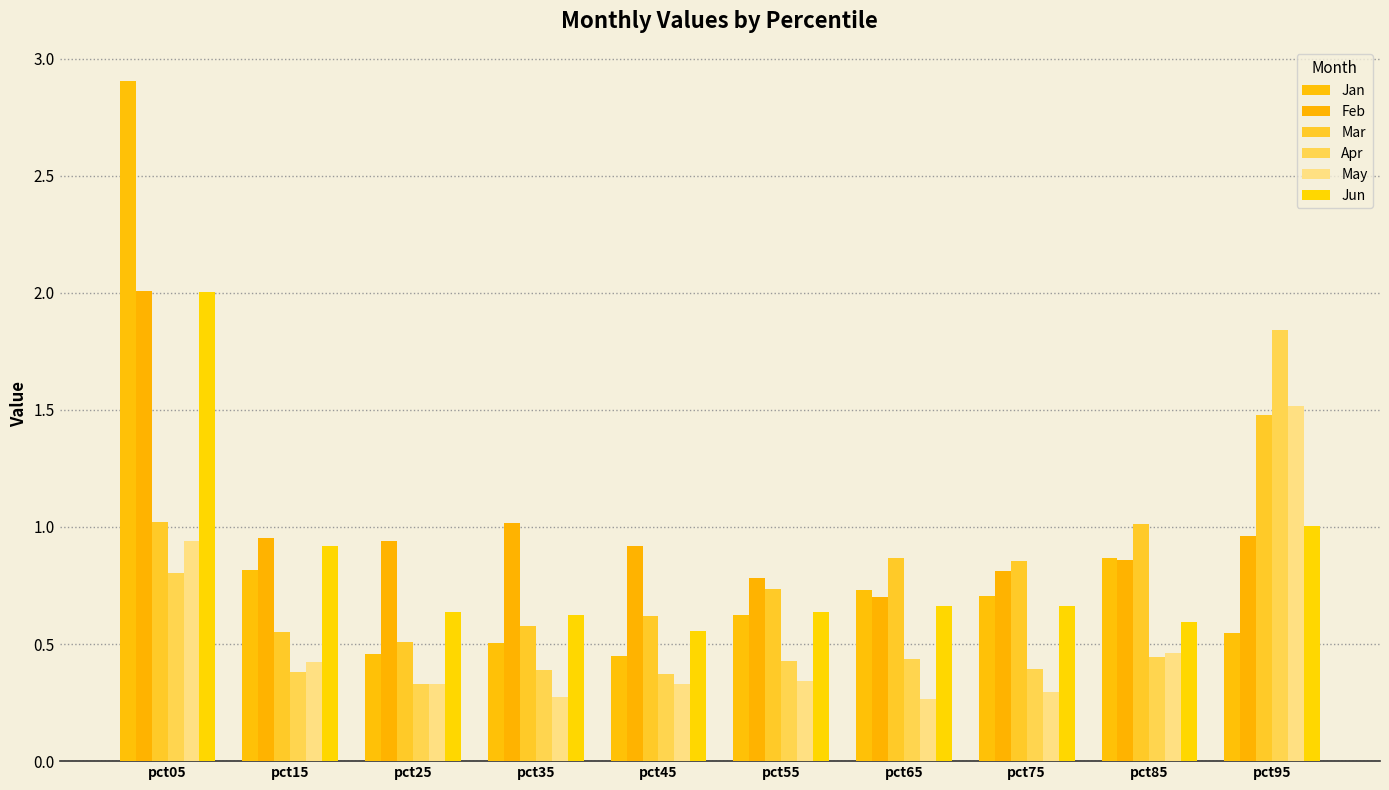

Between pct65 and pct25, which is larger?

pct65